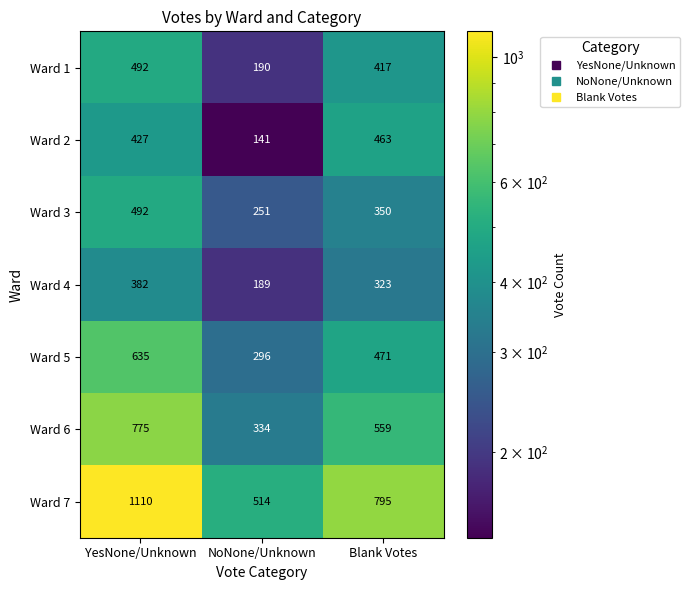

At which label is Ward 2 closest to 302?

YesNone/Unknown